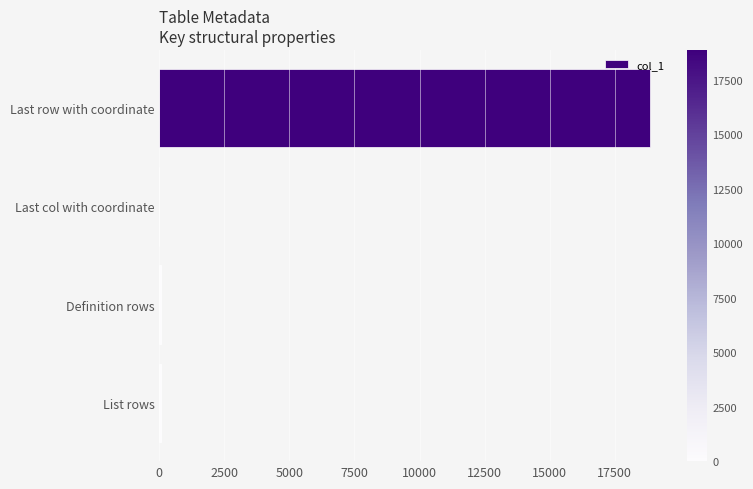

Are the bars horizontal?

Yes